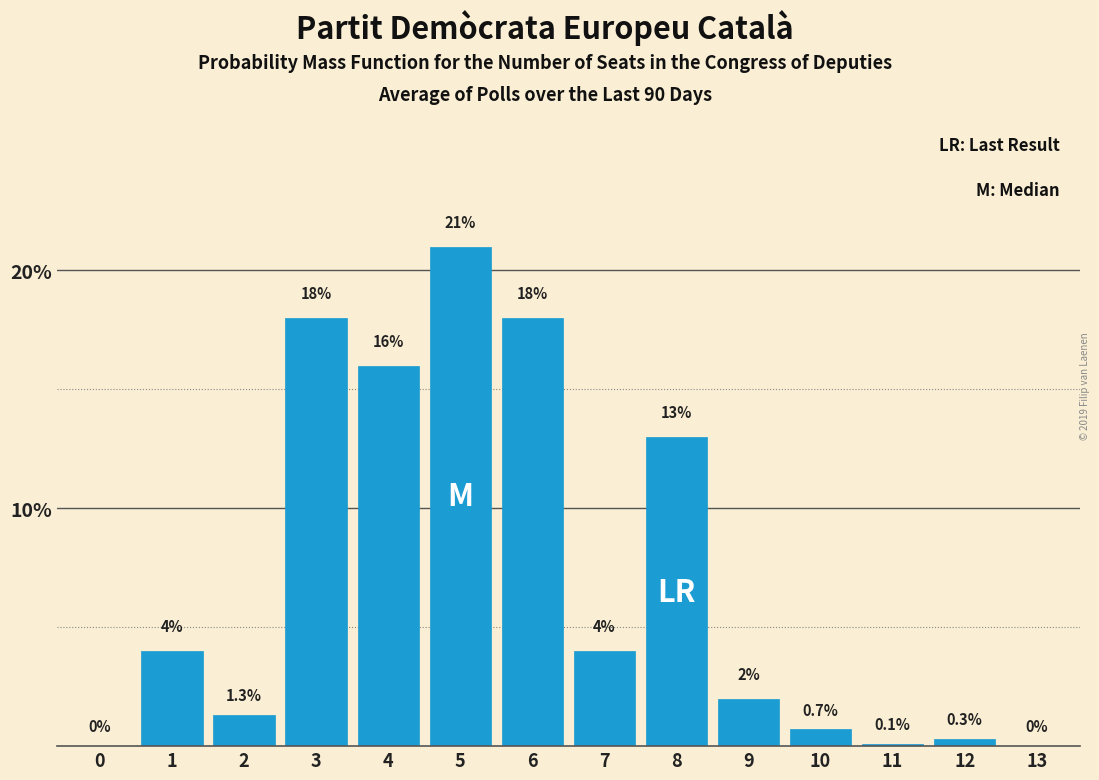

Reading right to left, what are all the values shown in this chart?

13=0.0	12=0.3	11=0.1	10=0.7	9=2.0	8=13.0	7=4.0	6=18.0	5=21.0	4=16.0	3=18.0	2=1.3	1=4.0	0=0.0